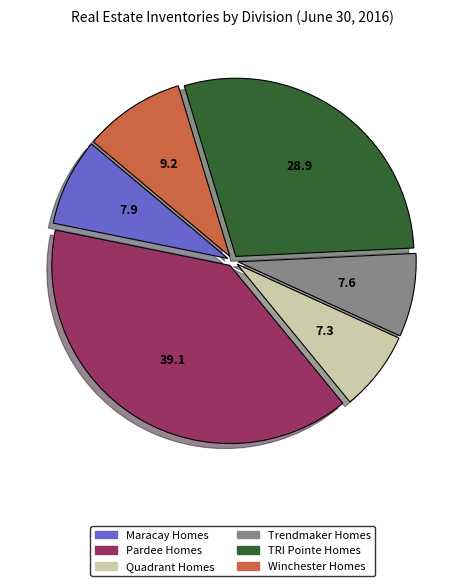

Is there any slice that represents more than half of the pie?

No